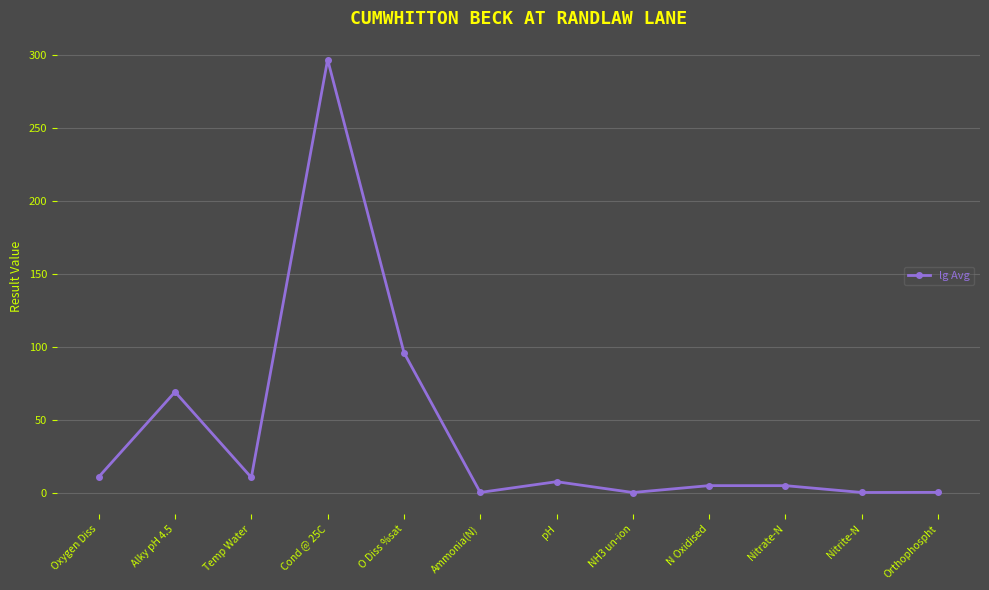

What is the change in value from NH3 un-ion to Nitrate-N?

+4.7